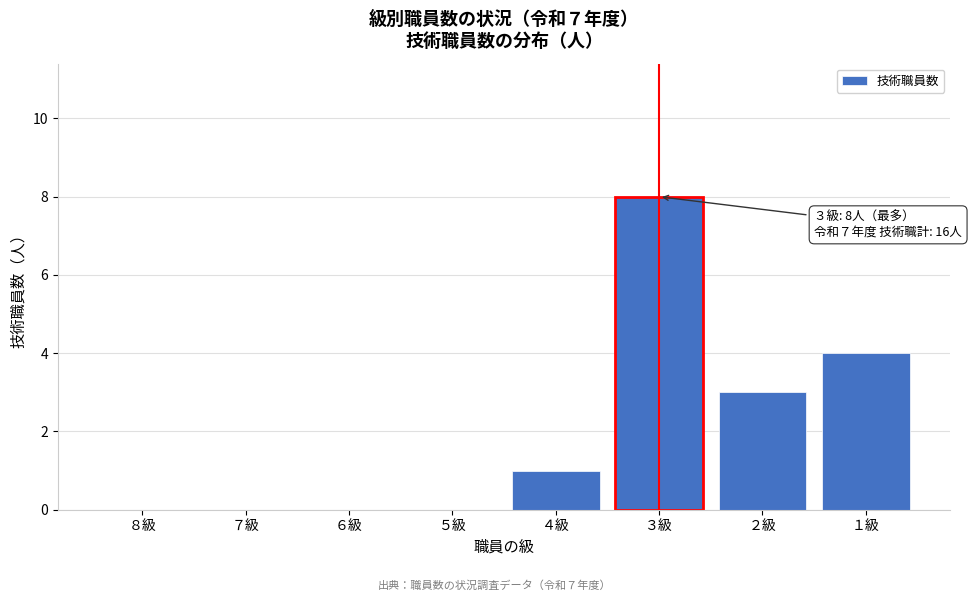

Reading left to right, list all the values displayed in this chart.

８級=0	７級=0	６級=0	５級=0	４級=1	３級=8	２級=3	１級=4